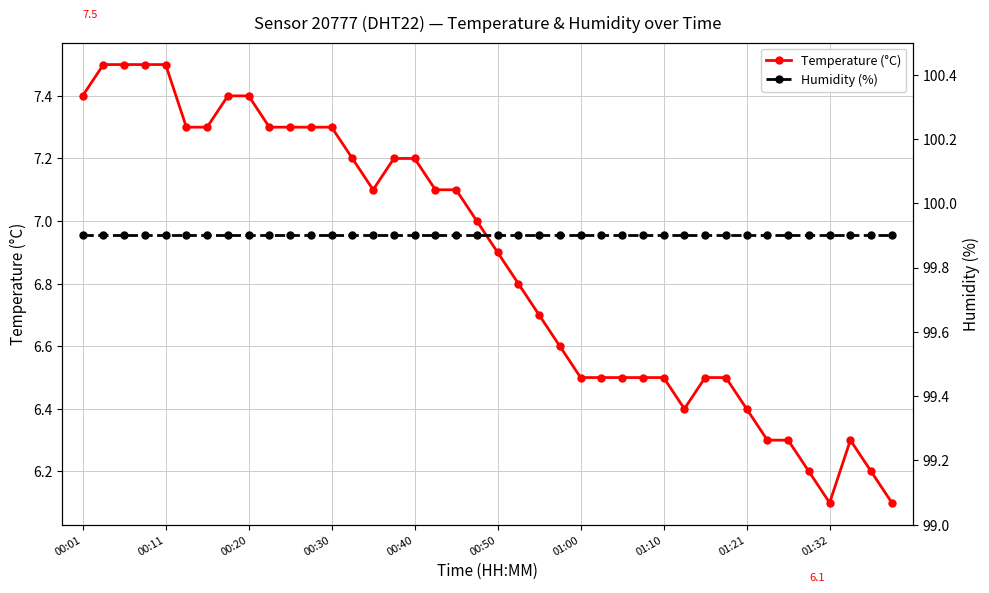

Reading left to right, extract all data points from this chart.

Temperature (°C): 7.4	7.5	7.5	7.5	7.5	7.3	7.3	7.4	7.4	7.3	7.3	7.3	7.3	7.2	7.1	7.2	7.2	7.1	7.1	7.0	6.9	6.8	6.7	6.6	6.5	6.5	6.5	6.5	6.5	6.4	6.5	6.5	6.4	6.3	6.3	6.2	6.1	6.3	6.2	6.1
Humidity (%): 99.9	99.9	99.9	99.9	99.9	99.9	99.9	99.9	99.9	99.9	99.9	99.9	99.9	99.9	99.9	99.9	99.9	99.9	99.9	99.9	99.9	99.9	99.9	99.9	99.9	99.9	99.9	99.9	99.9	99.9	99.9	99.9	99.9	99.9	99.9	99.9	99.9	99.9	99.9	99.9